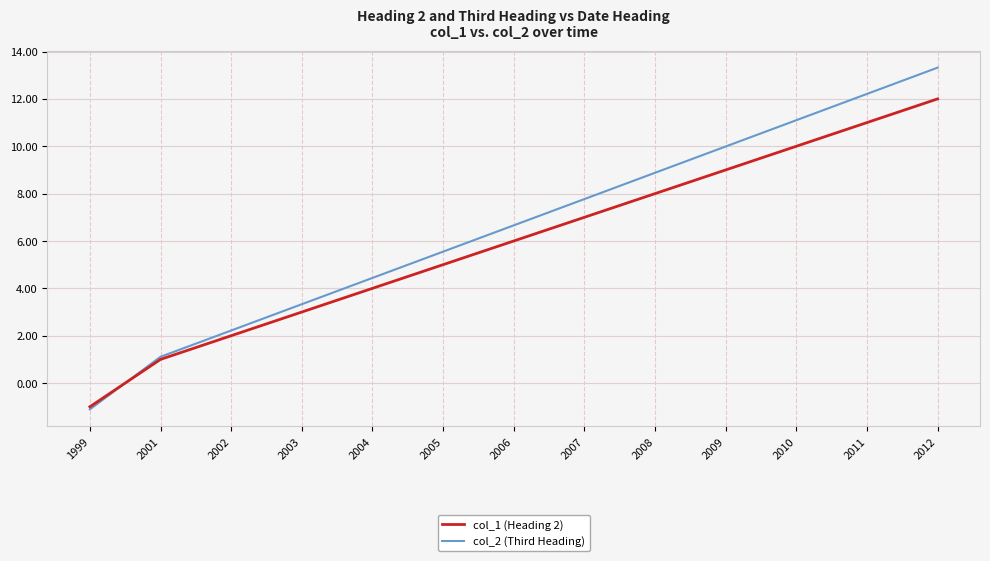

True or false: col_2 (Third Heading) has more than 2 points higher than both neighbors.

False